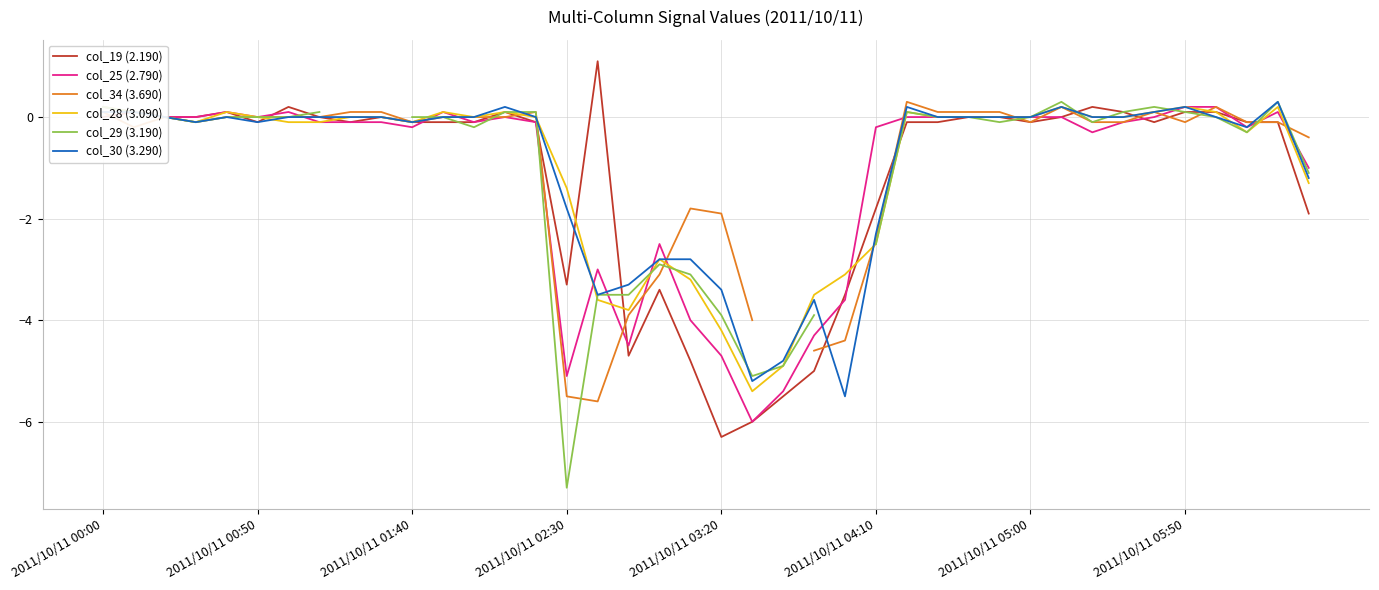

Is it true that col_19 (2.190) equals 0.0 at 2011/10/11 00:00?

True